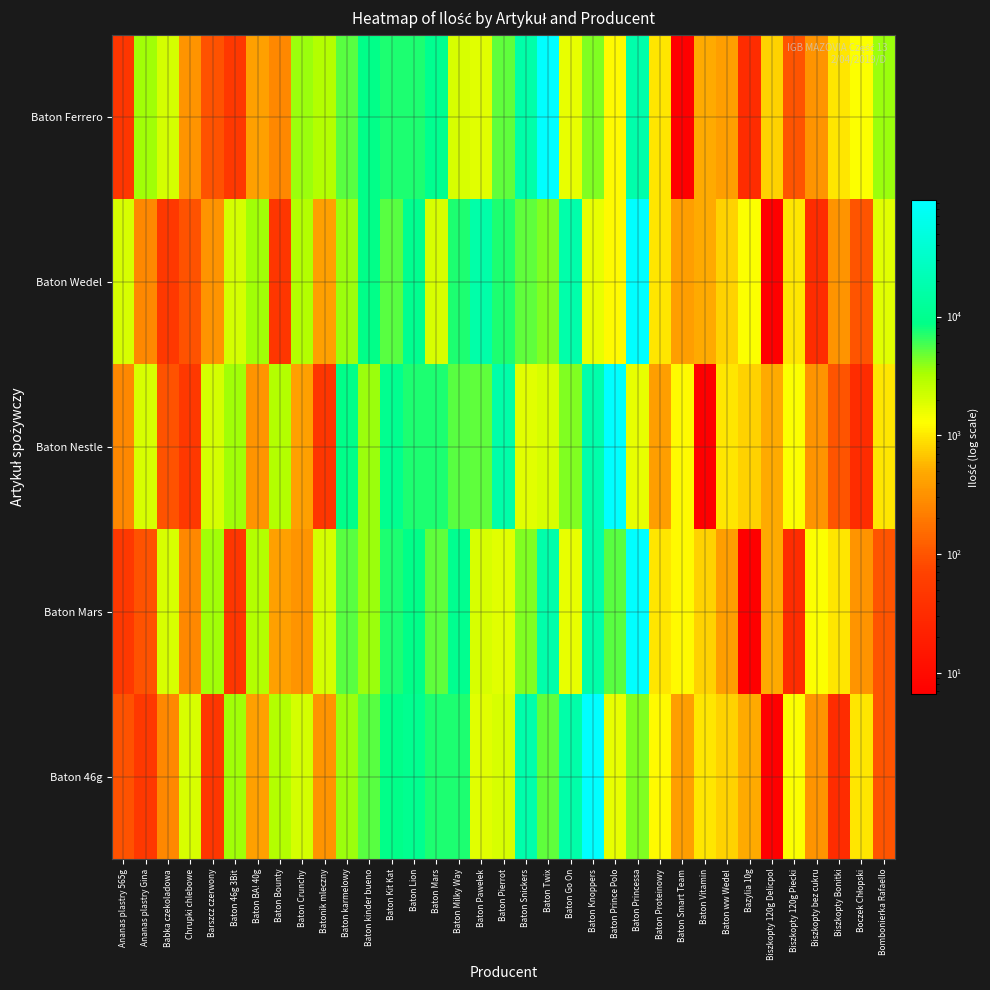

At Baton kinder bueno, list the series in order from smallest to largest.

Baton Mars, Baton Nestle, Baton 46g, Baton Wedel, Baton Ferrero